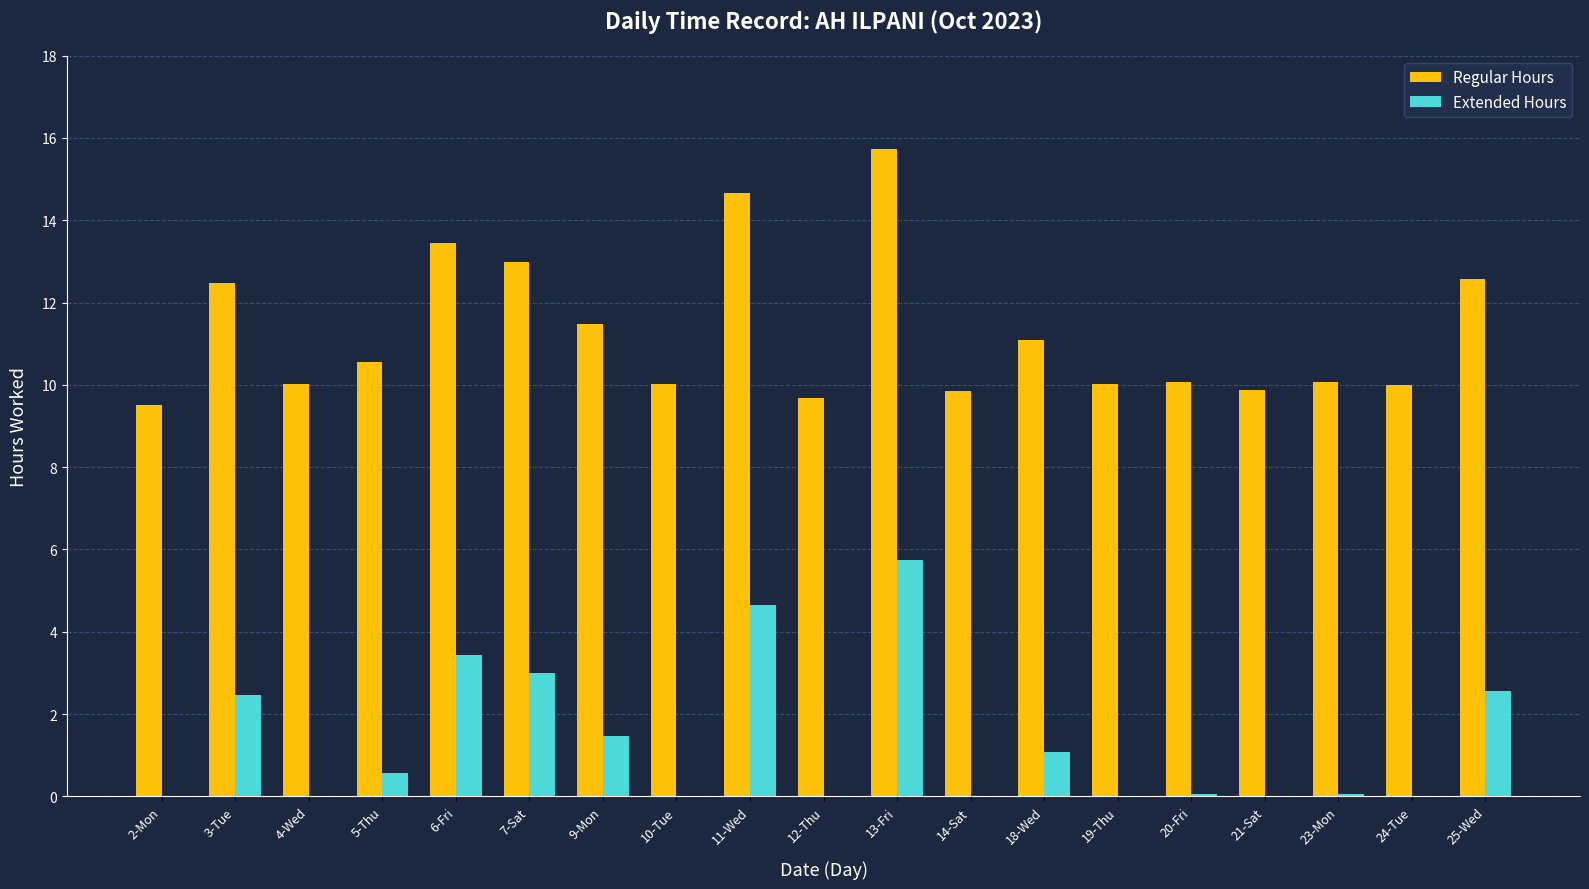

At which category is the sum across all series the highest?

13-Fri